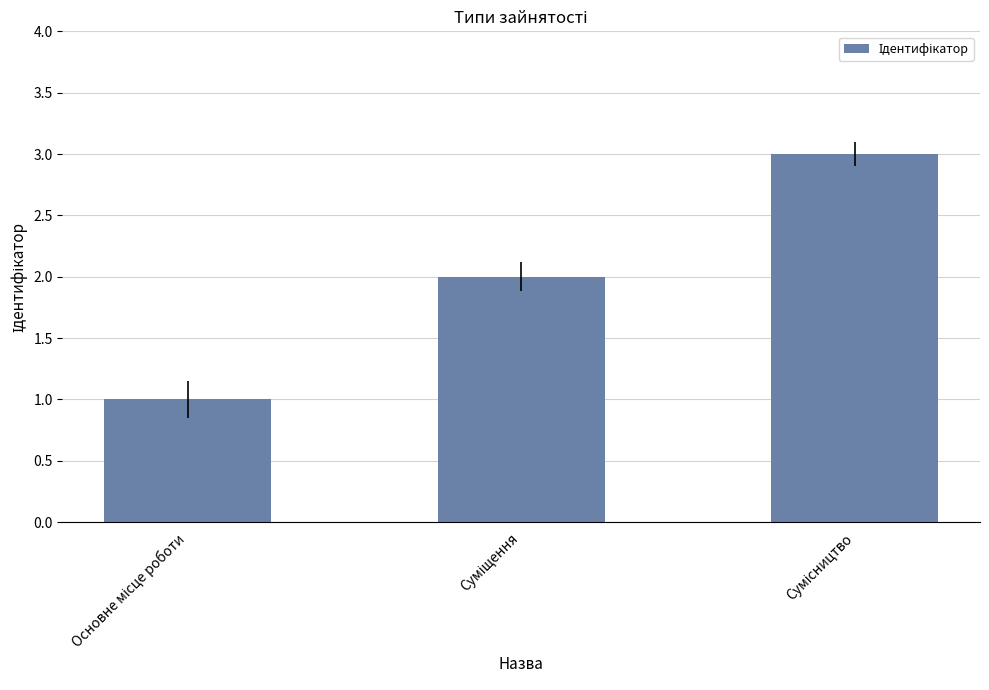

What is the greatest value displayed?

3